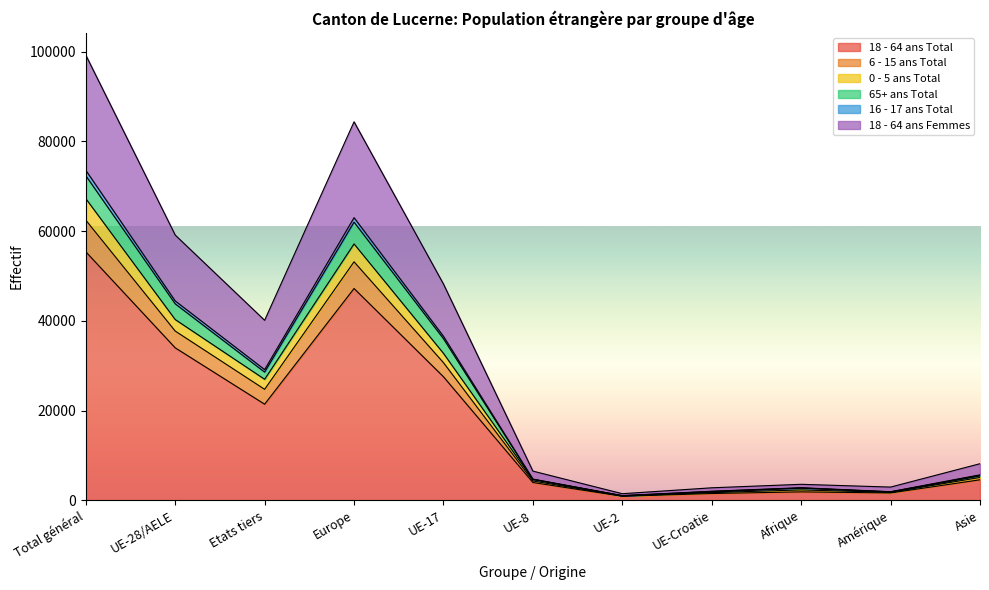

The value of 65+ ans Total at Europe is 19412. True or false?

False